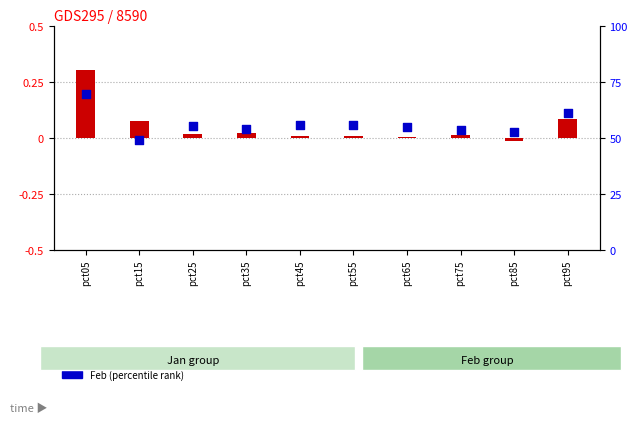

Is the value of Feb (percentile rank) at pct55 greater than the value of Jan (log ratio) at pct95?

No